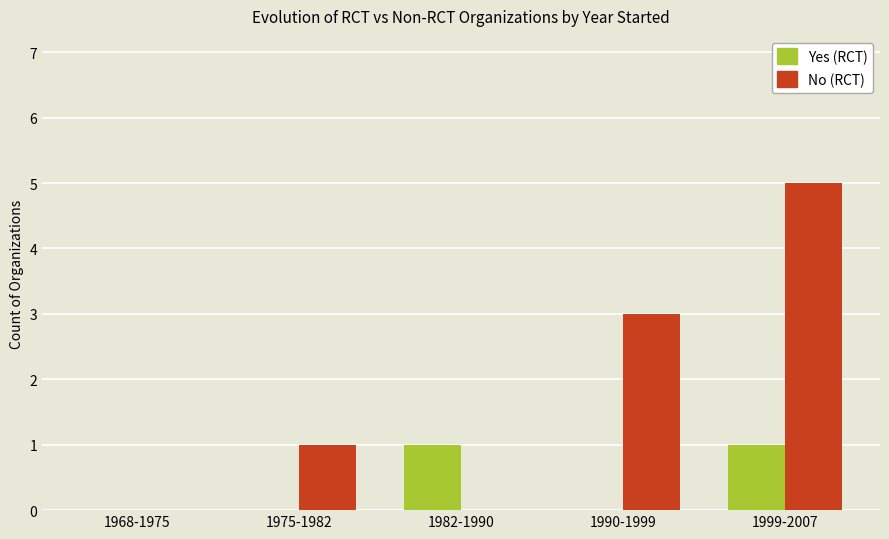

Between 1982-1990 and 1990-1999, which series saw the biggest shift?

No (RCT)